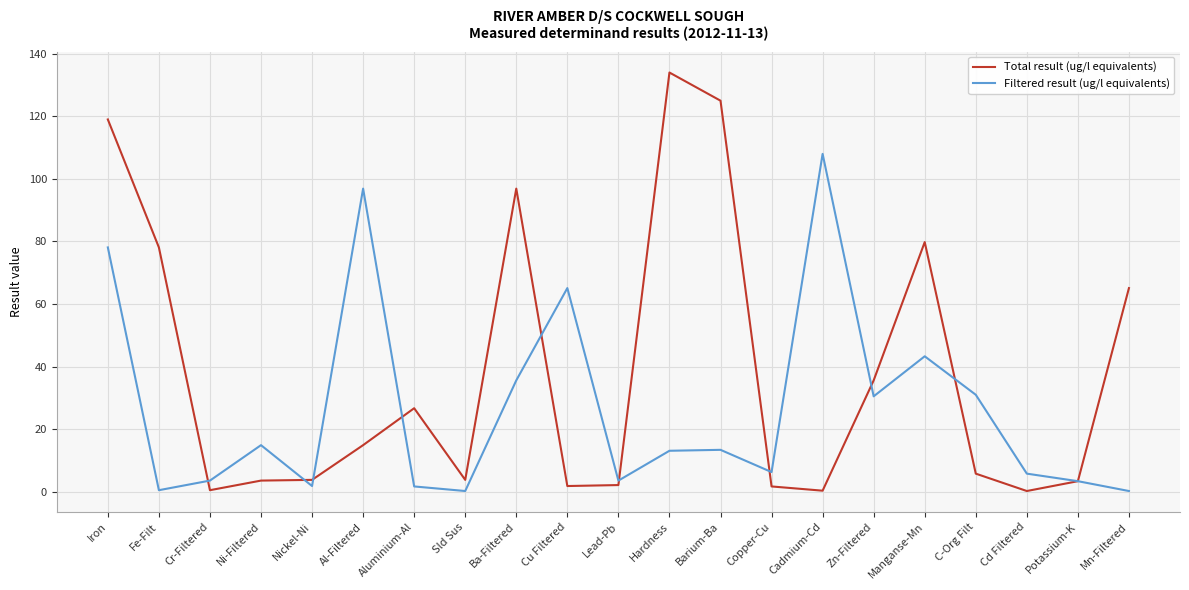

List the series in order of their peak value, highest first.

Total result (ug/l equivalents), Filtered result (ug/l equivalents)